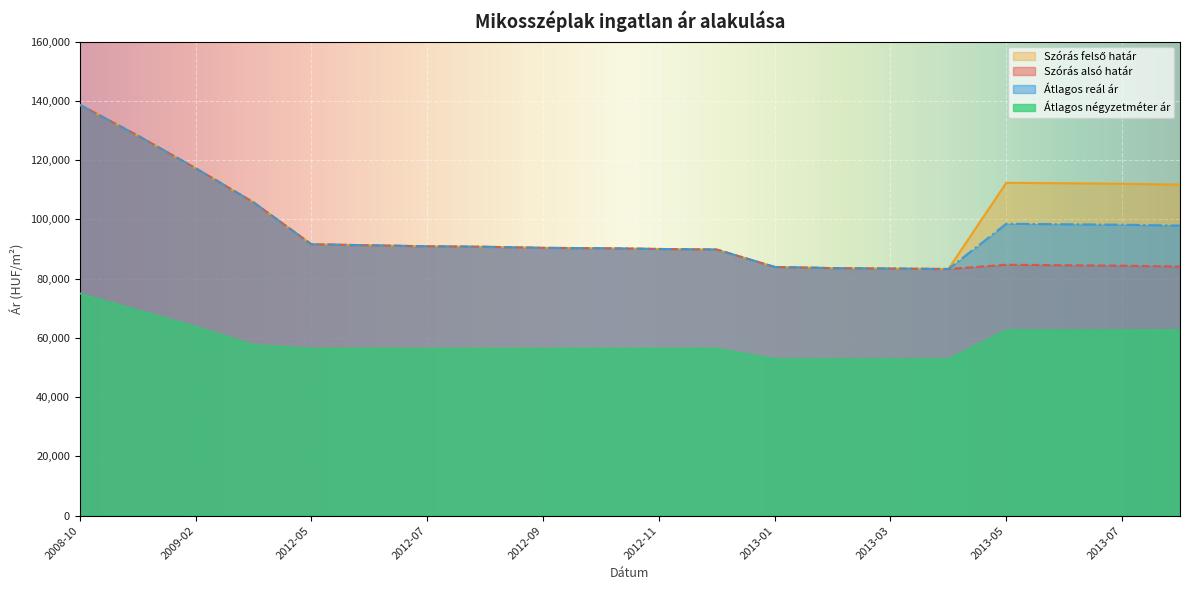

What is the difference between the second highest and second lowest values in the Szórás felső határ series?

44893